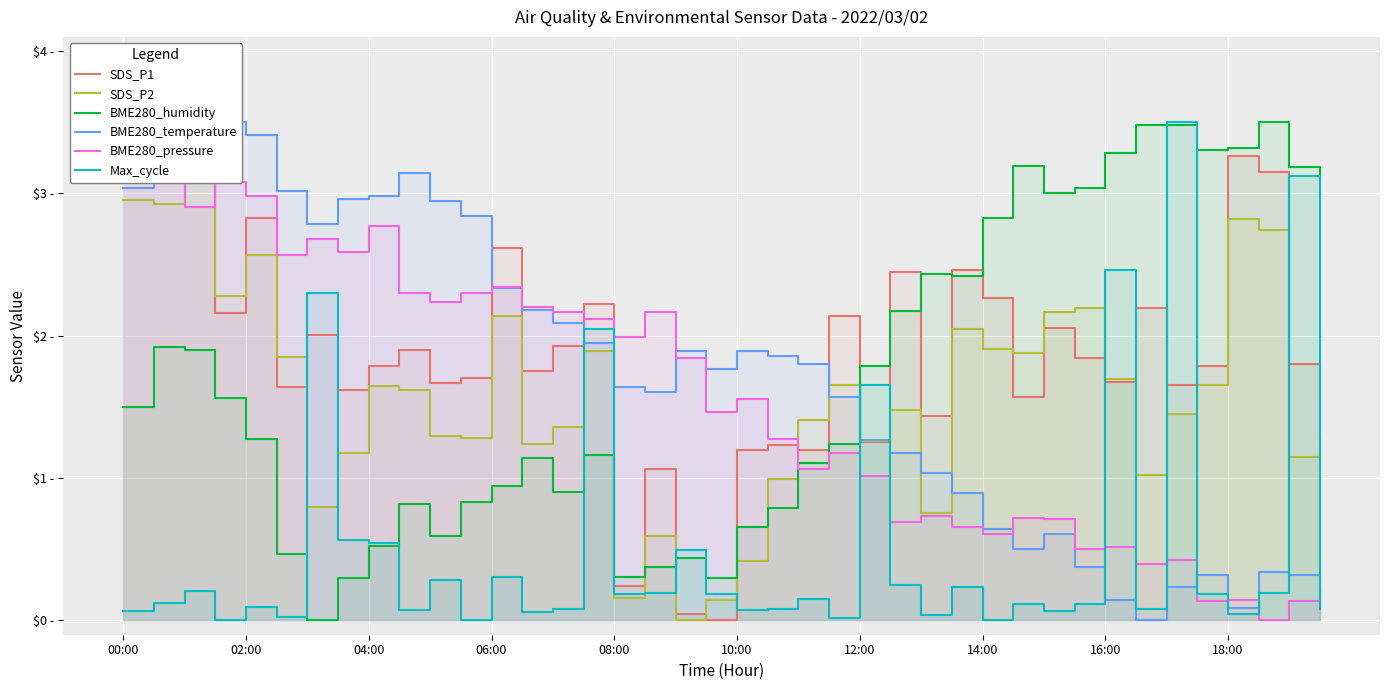

How many times do SDS_P2 and BME280_temperature cross each other?

7